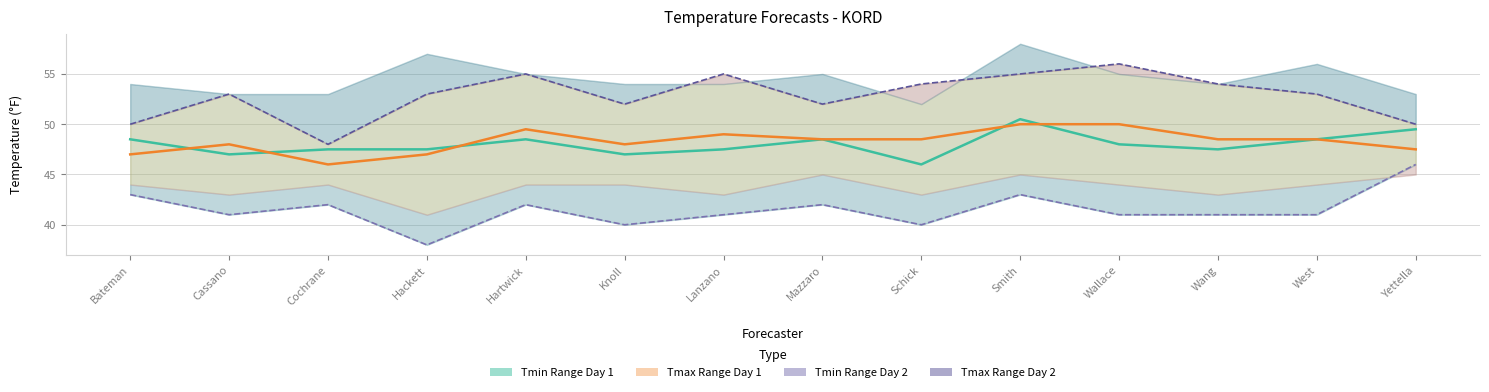

The value of Tmax Day1 at Wallace is 18.7. True or false?

False